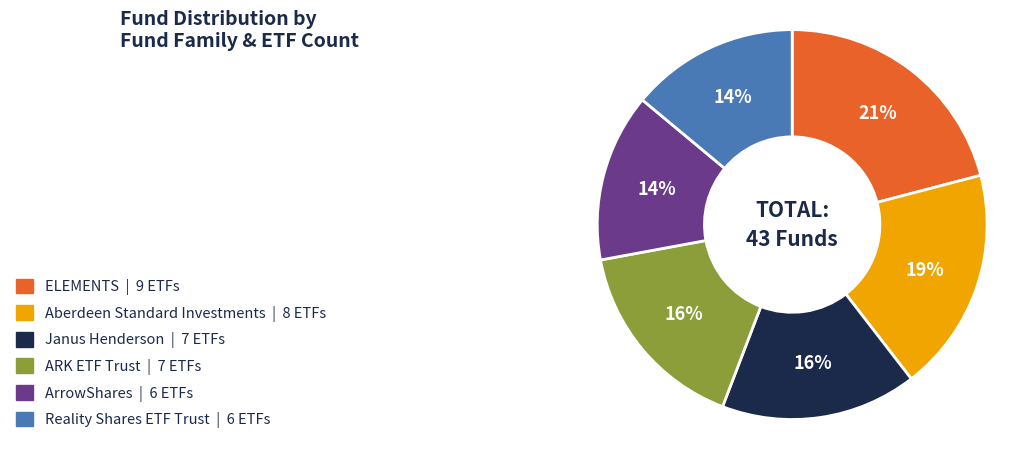

Which slice is the largest?

ELEMENTS